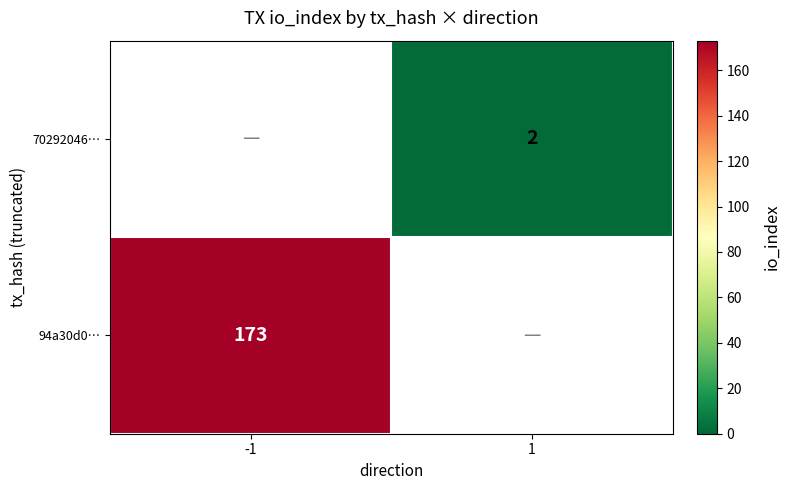

The value of 70292046… at 1 is 2. True or false?

True